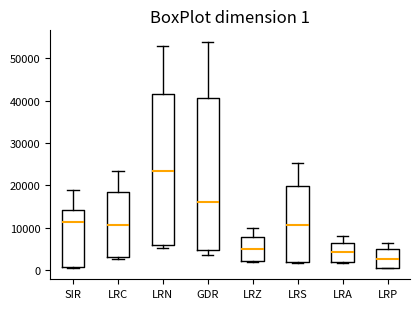

Which box has the highest median line?

LRN